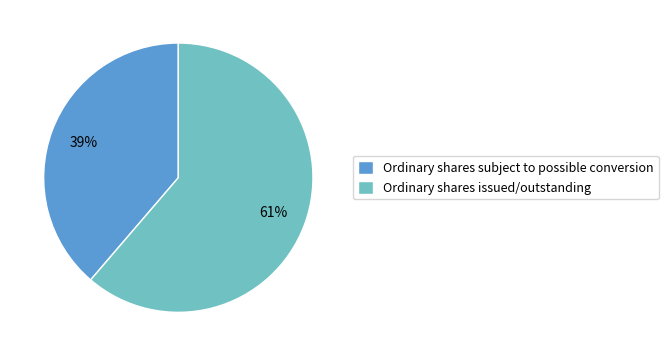

True or false: Ordinary shares issued/outstanding accounts for 61% of the total.

True